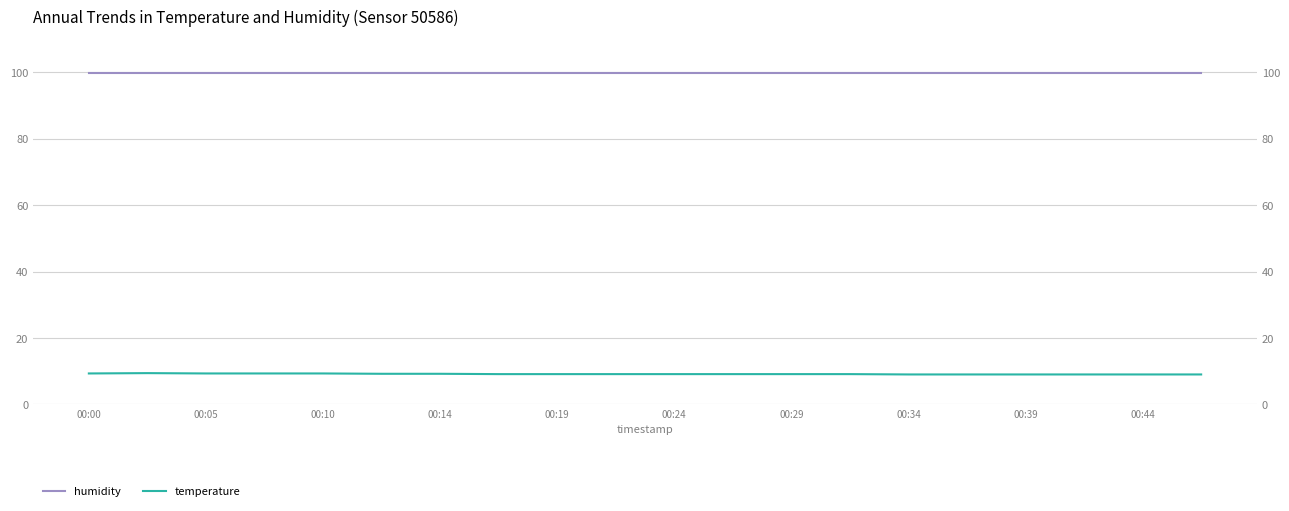

Does the chart display data point markers on the line(s)?

No